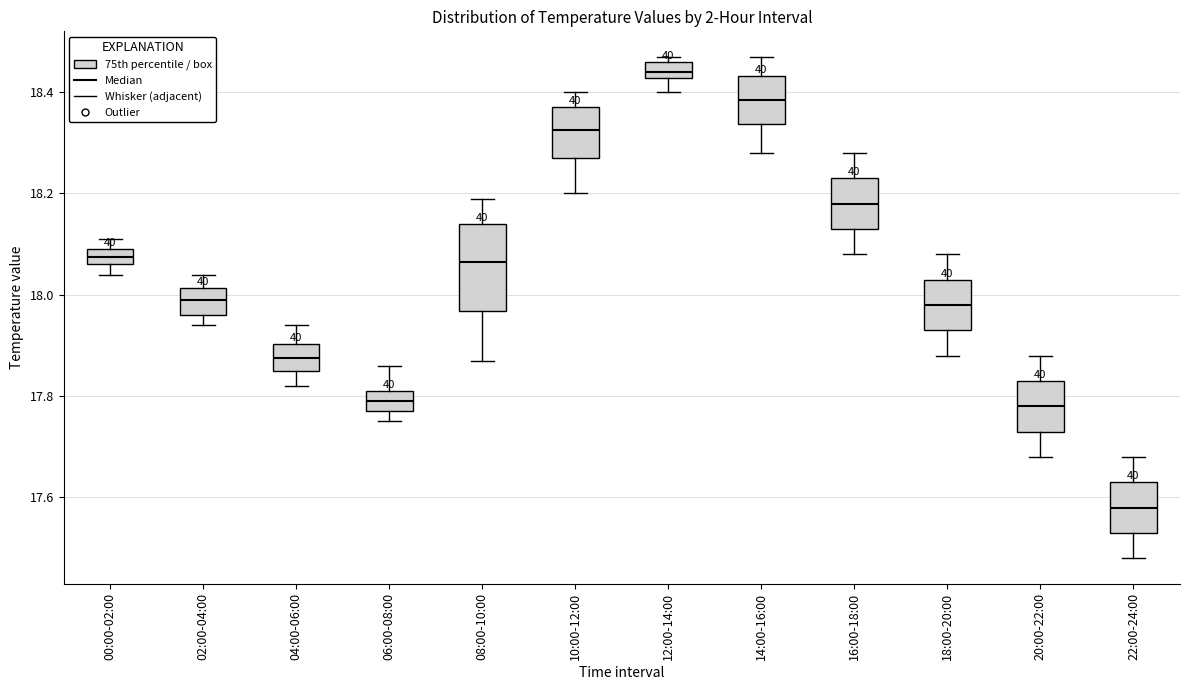

Reading left to right, read every box against the y-axis: the position of its median line, the range the box covers, and the ends of its whiskers. The values are not printed on the chart, so give them approximately, as read against the axis.

00:00-02:00: median 18.08, box 18.06 to 18.10, whiskers 18.04 to 18.12
02:00-04:00: median 18.00, box 17.96 to 18.02, whiskers 17.94 to 18.04
04:00-06:00: median 17.88, box 17.86 to 17.90, whiskers 17.82 to 17.94
06:00-08:00: median 17.80, box 17.78 to 17.82, whiskers 17.76 to 17.86
08:00-10:00: median 18.06, box 17.96 to 18.14, whiskers 17.88 to 18.20
10:00-12:00: median 18.32, box 18.28 to 18.38, whiskers 18.20 to 18.40
12:00-14:00: median 18.44, box 18.42 to 18.46, whiskers 18.40 to 18.48
14:00-16:00: median 18.38, box 18.34 to 18.44, whiskers 18.28 to 18.48
16:00-18:00: median 18.18, box 18.14 to 18.24, whiskers 18.08 to 18.28
18:00-20:00: median 17.98, box 17.94 to 18.04, whiskers 17.88 to 18.08
20:00-22:00: median 17.78, box 17.74 to 17.84, whiskers 17.68 to 17.88
22:00-24:00: median 17.58, box 17.54 to 17.64, whiskers 17.48 to 17.68